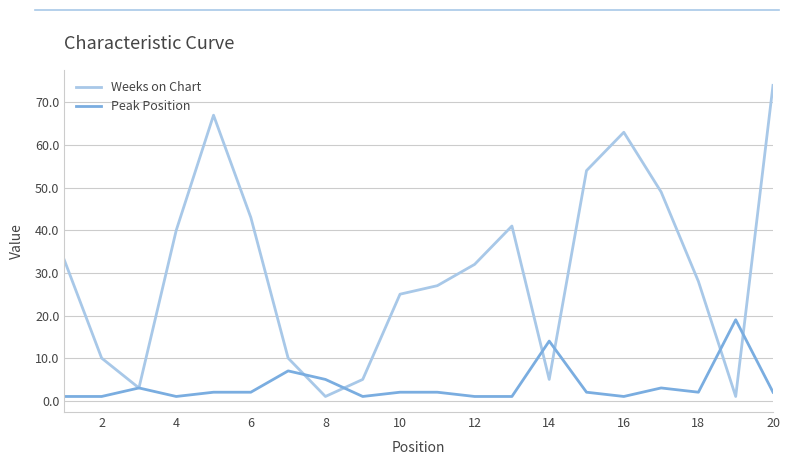

Which series has the largest range (max minus min)?

Weeks on Chart